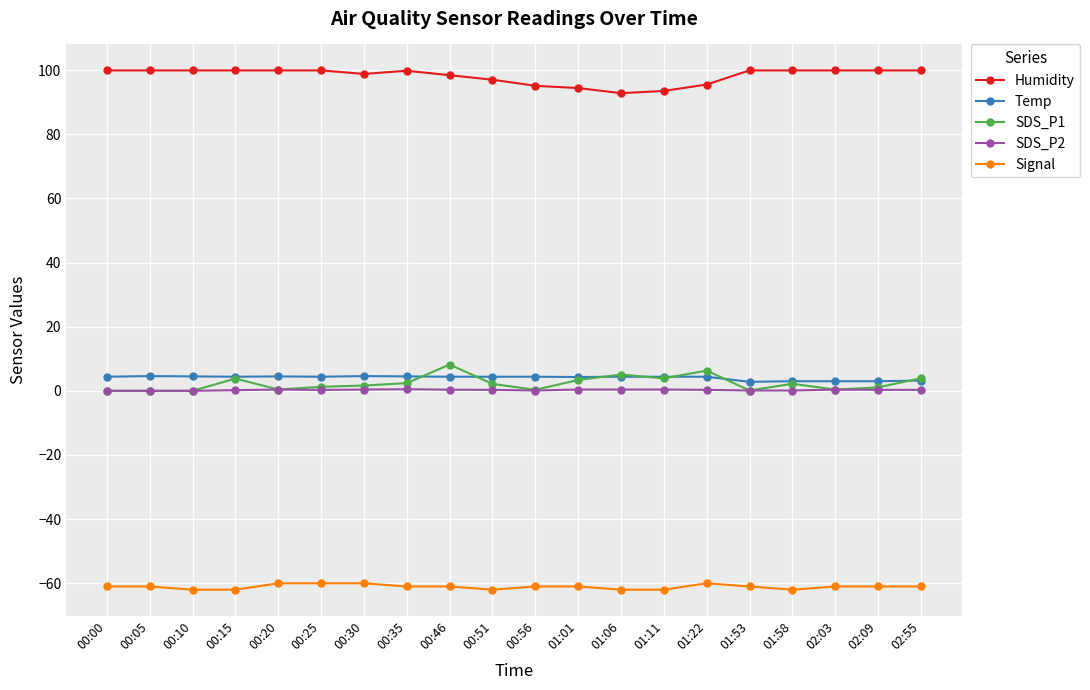

Does the chart display data point markers on the line(s)?

Yes